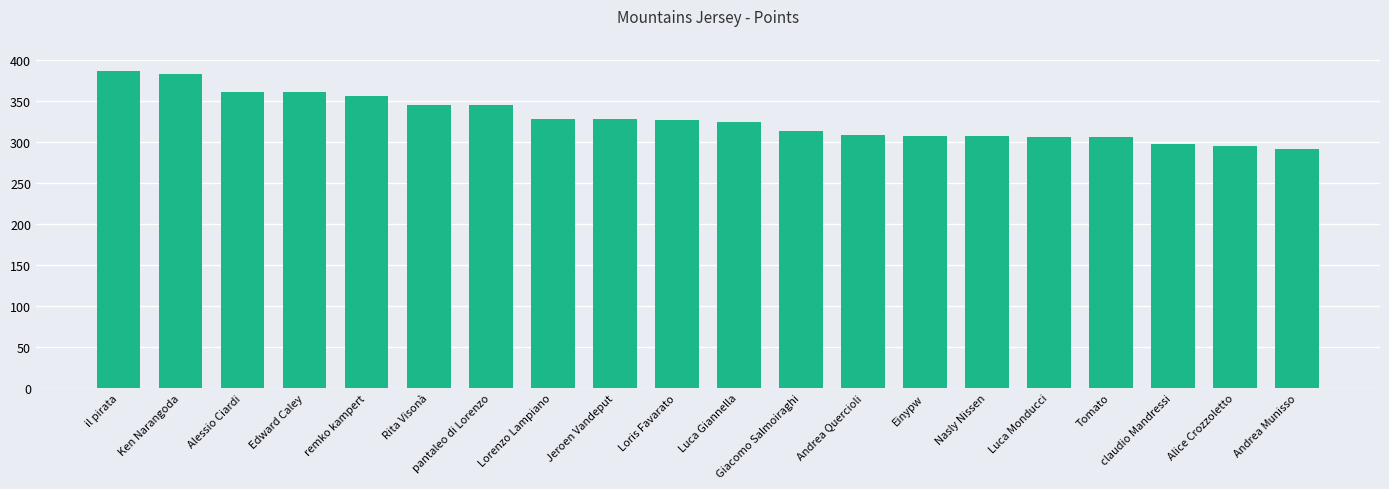

True or false: the data shows 76 at Einypw.

False